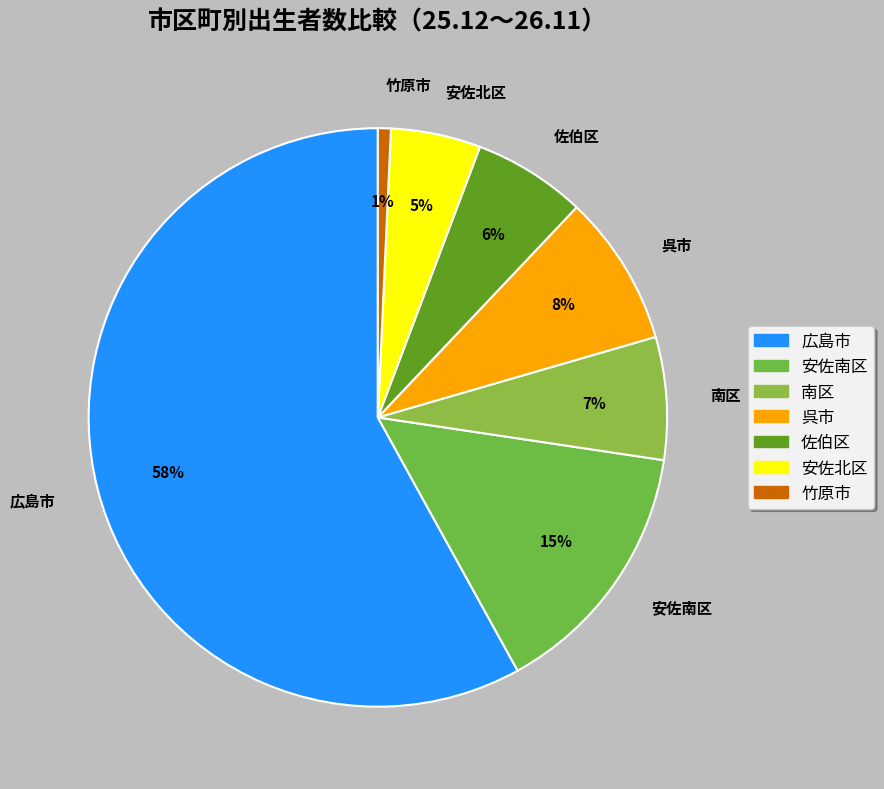

Is the sum of 広島市 and 呉市 greater than half?

Yes